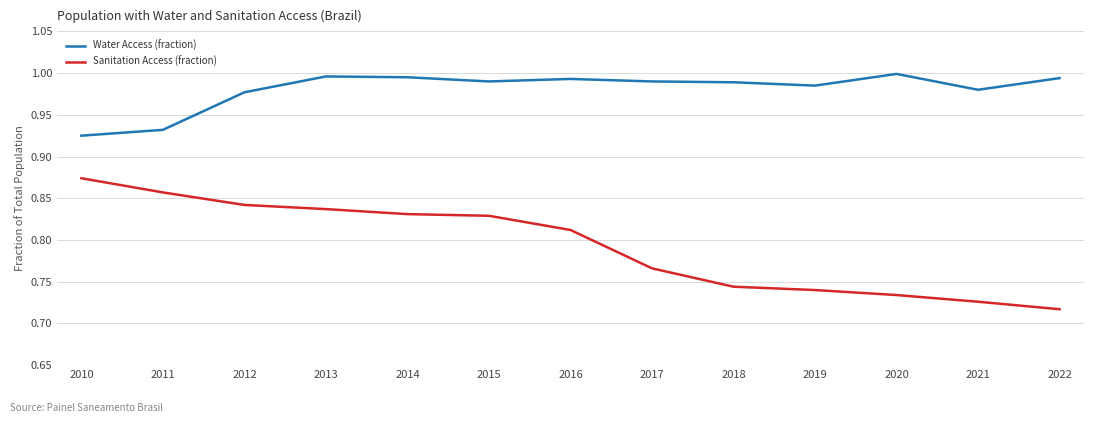

Which series has the largest total across all categories?

Water Access (fraction)